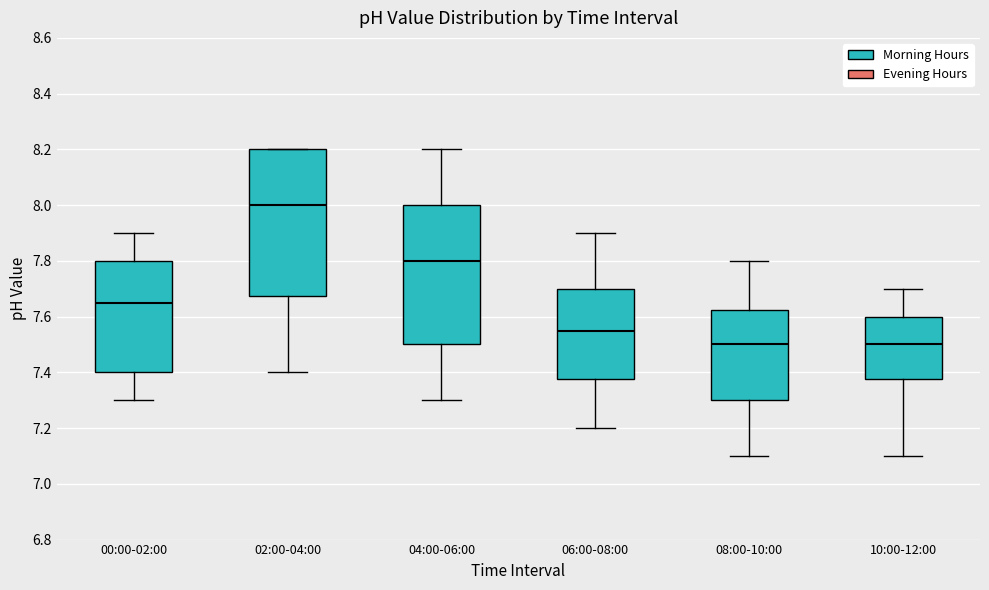

Reading left to right, read every box against the y-axis: the position of its median line, the range the box covers, and the ends of its whiskers. The values are not printed on the chart, so give them approximately, as read against the axis.

00:00-02:00: median 7.66, box 7.40 to 7.80, whiskers 7.30 to 7.90
02:00-04:00: median 8.00, box 7.68 to 8.20, whiskers 7.40 to 8.20
04:00-06:00: median 7.80, box 7.50 to 8.00, whiskers 7.30 to 8.20
06:00-08:00: median 7.56, box 7.38 to 7.70, whiskers 7.20 to 7.90
08:00-10:00: median 7.50, box 7.30 to 7.62, whiskers 7.10 to 7.80
10:00-12:00: median 7.50, box 7.38 to 7.60, whiskers 7.10 to 7.70